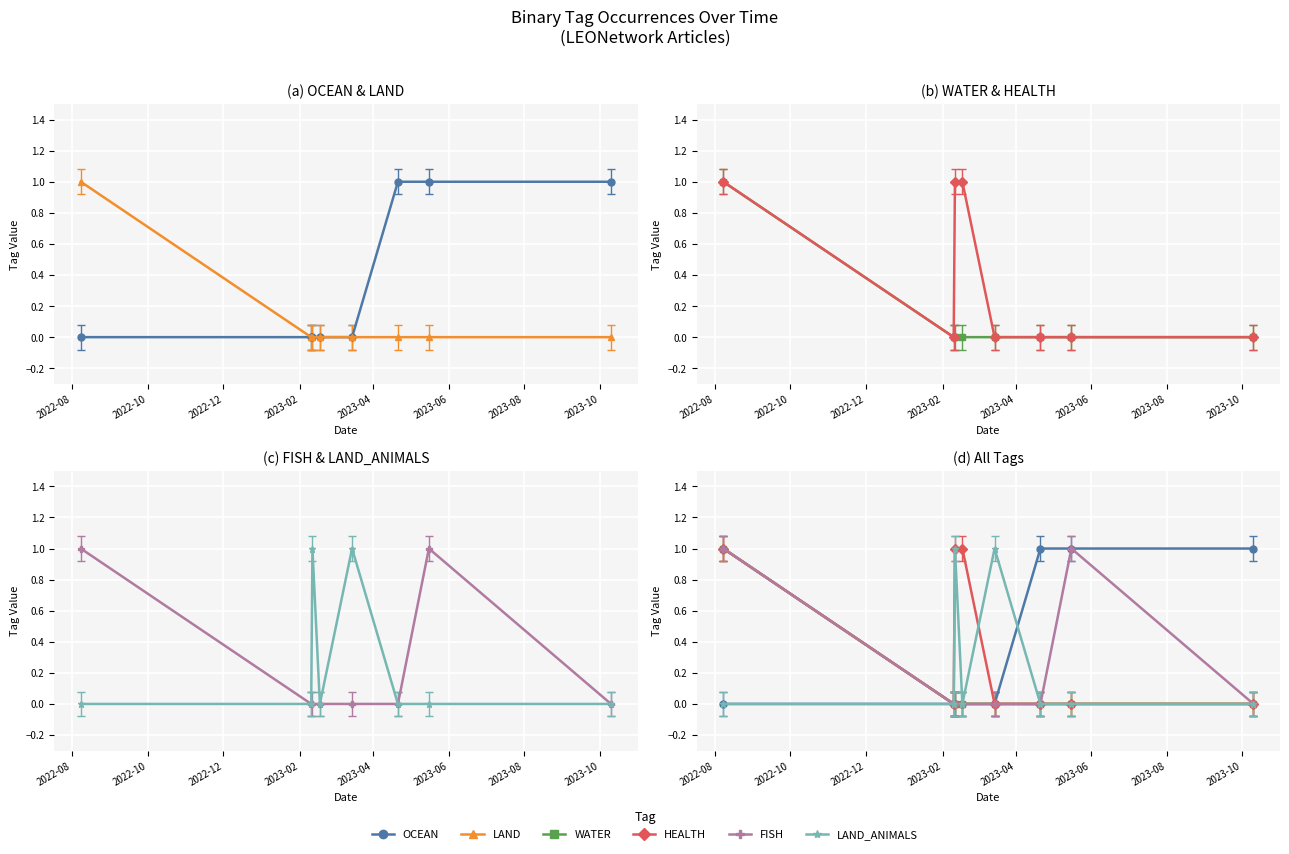

True or false: LAND and WATER cross at least once.

False